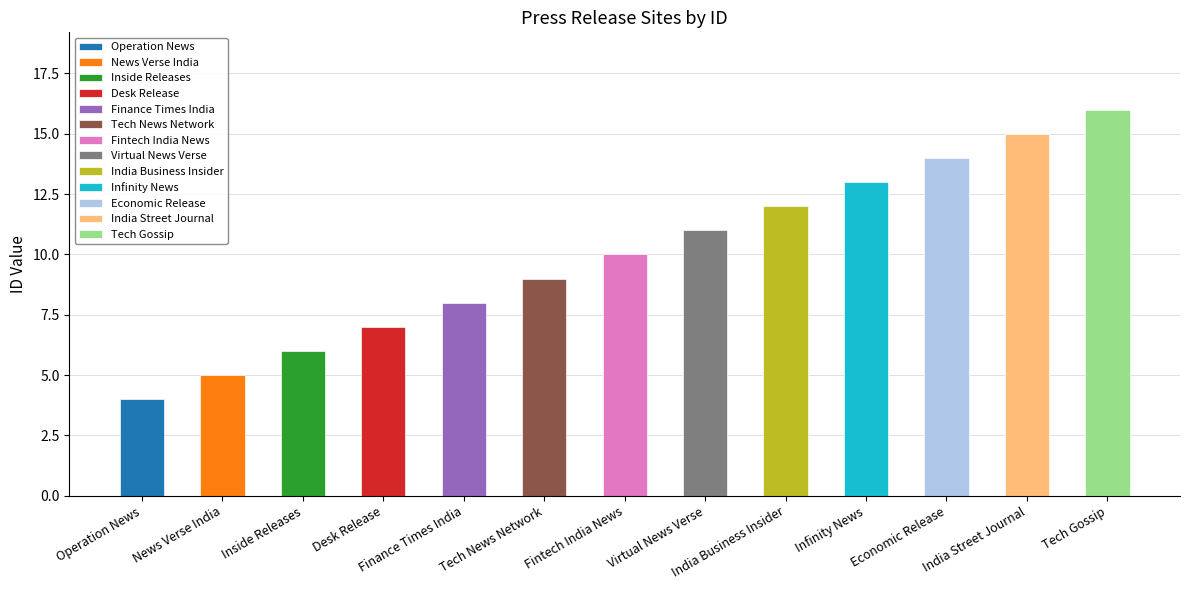

Which has a higher value, Fintech India News or Infinity News?

Infinity News